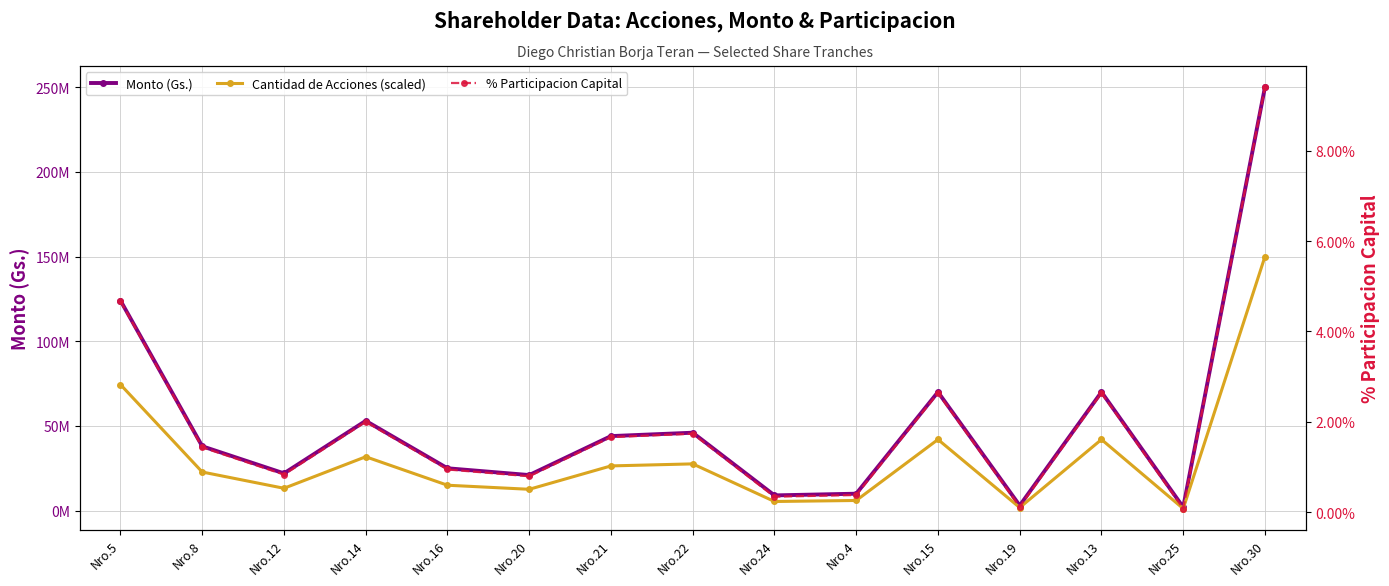

What is the difference between the Monto (Gs.) values at Nro.30 and Nro.21?

206000000.0